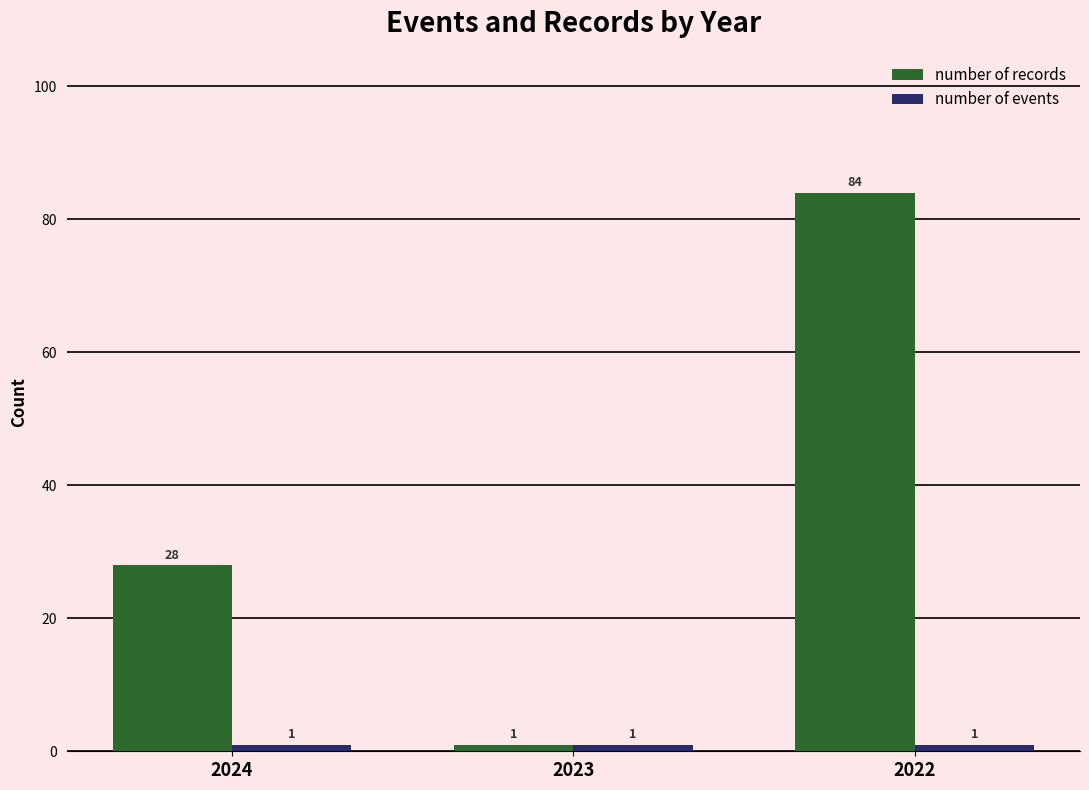

How many data points in number of records are less than 28?

1